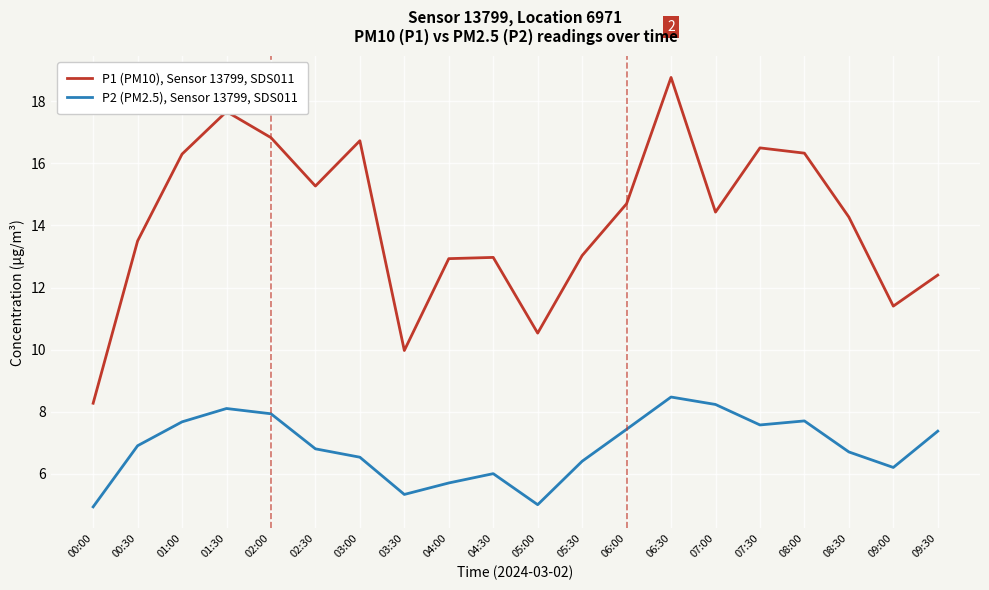

What is the lowest value of the P1 (PM10), Sensor 13799, SDS011 series?

8.3